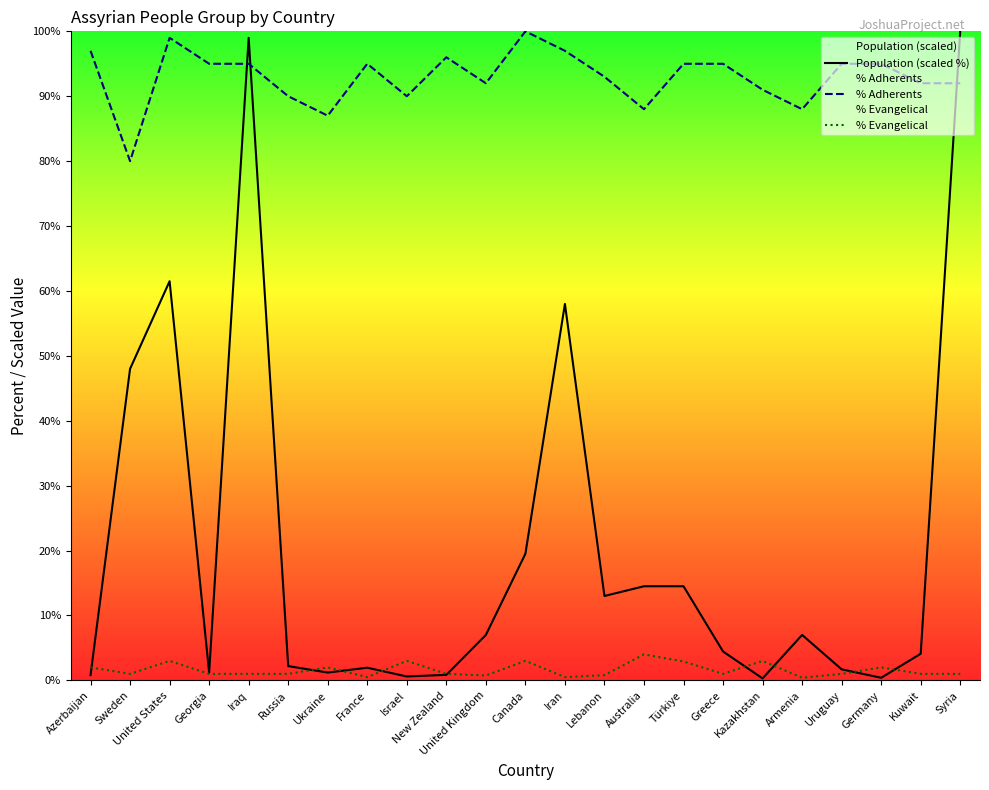

Does the chart display data point markers on the line(s)?

No